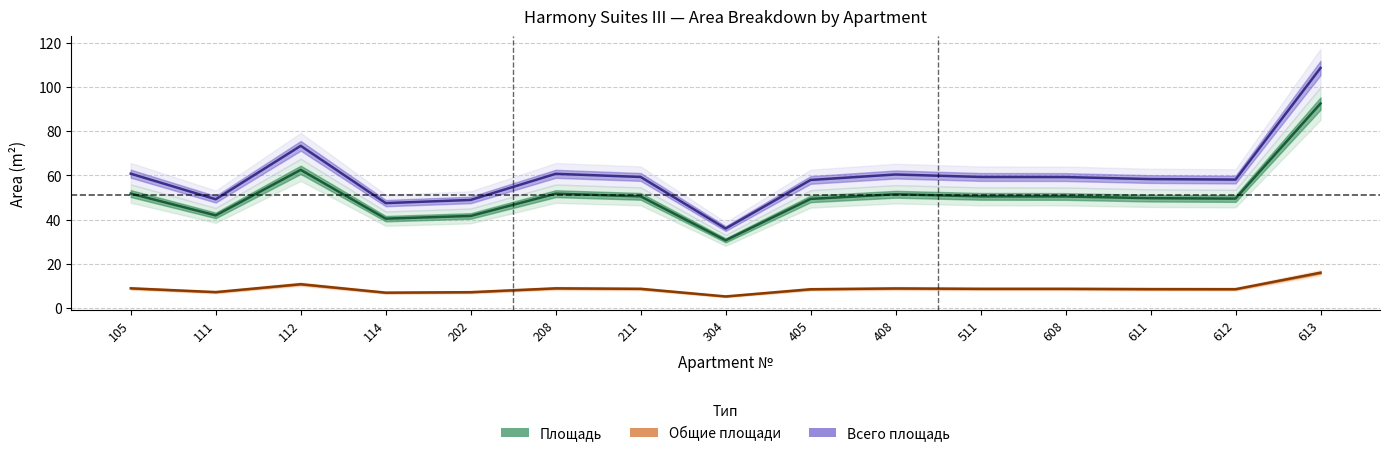

What is the value of the Площадь point at the 5th from the left?

41.7